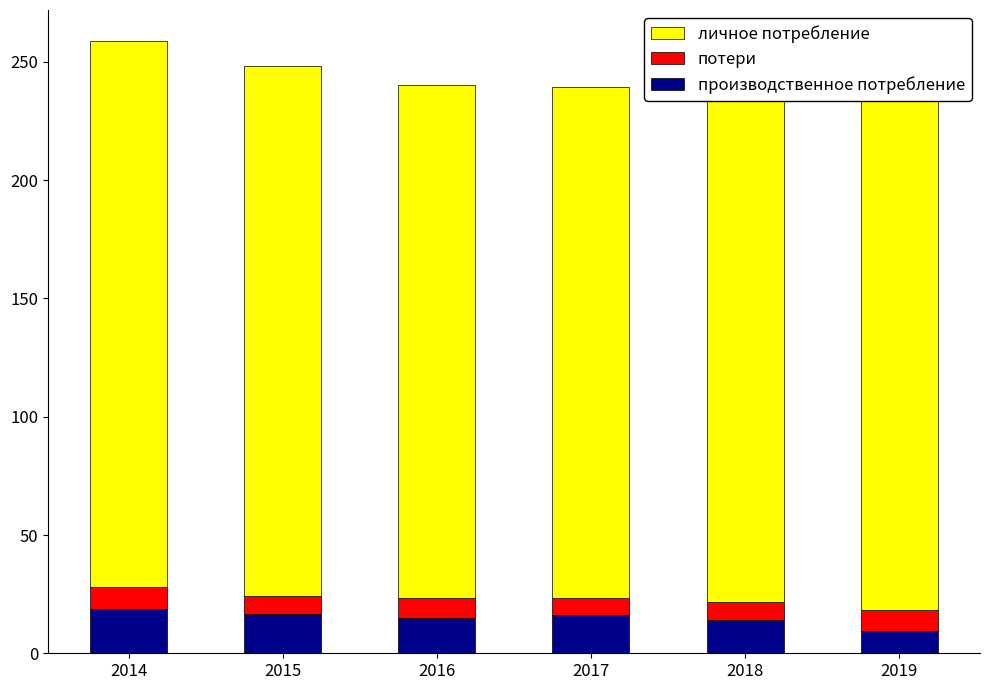

The value of производственное потребление at 2019 is 9.5. True or false?

True